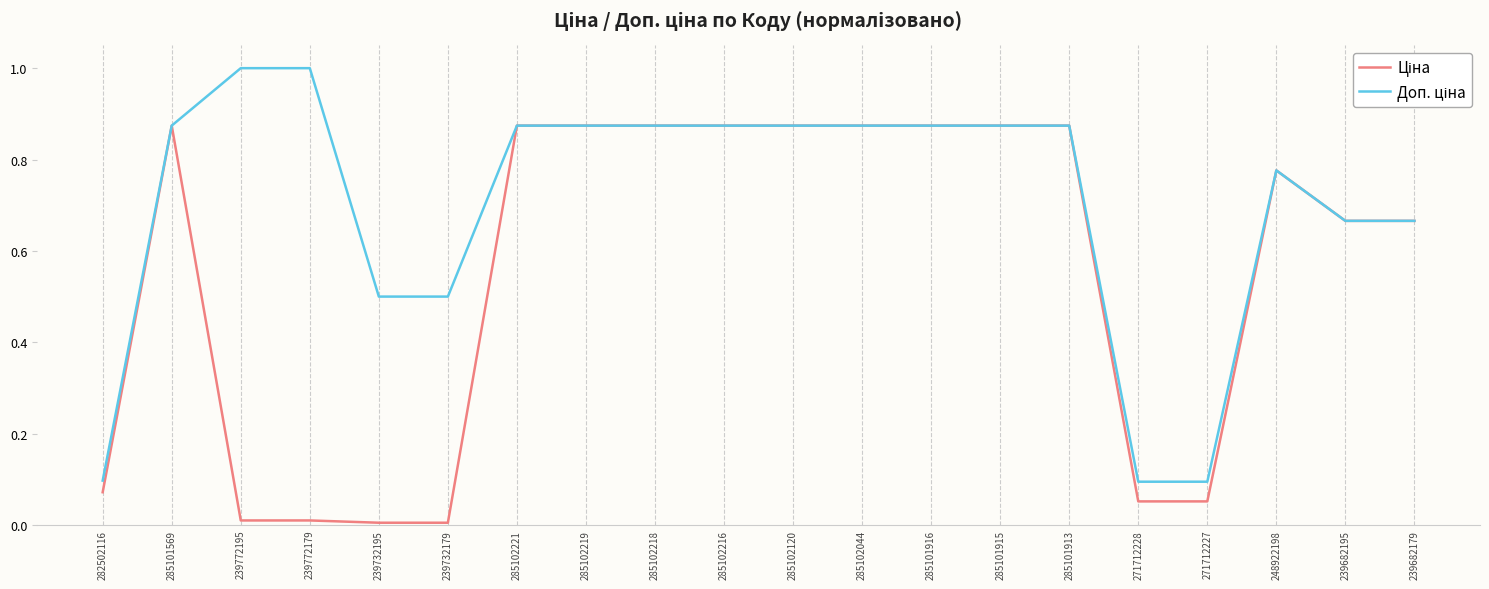

What is the average value of the Доп. ціна series?

0.7